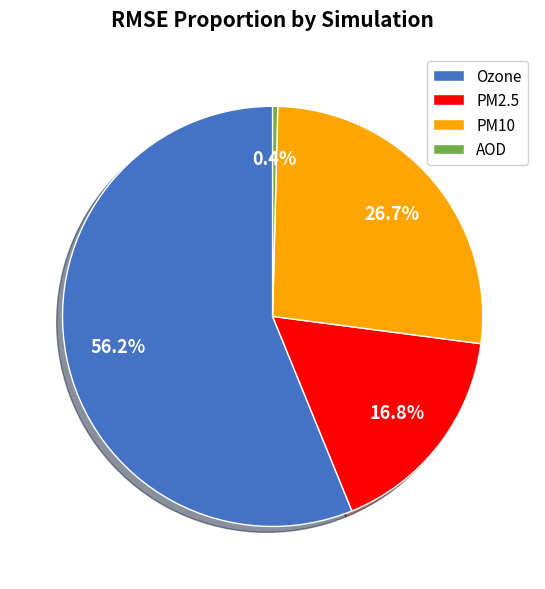

Is the sum of PM2.5 and AOD greater than half?

No